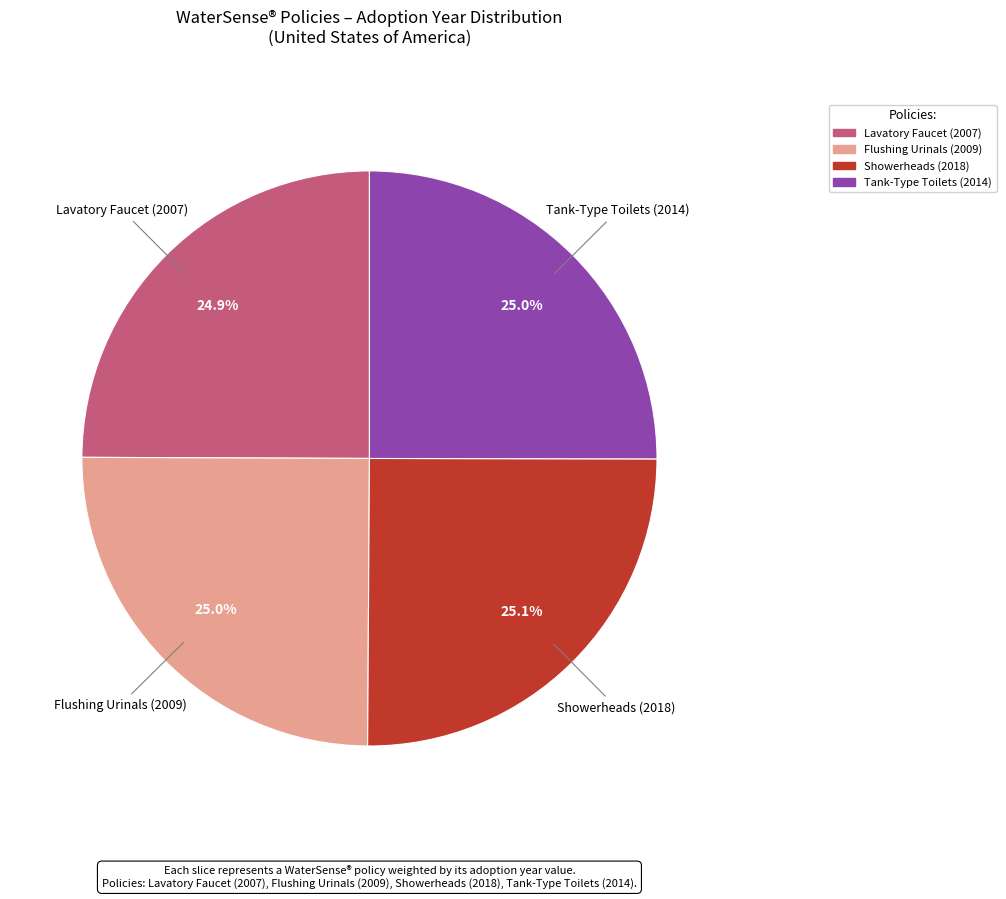

Is there a majority slice in this chart?

No